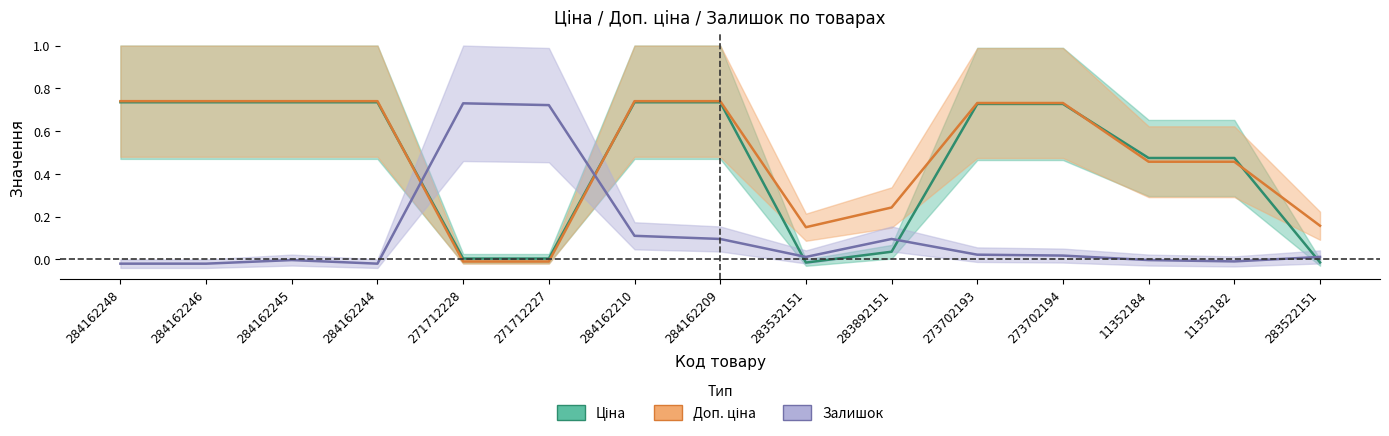

Which series has the largest total across all categories?

Доп. ціна